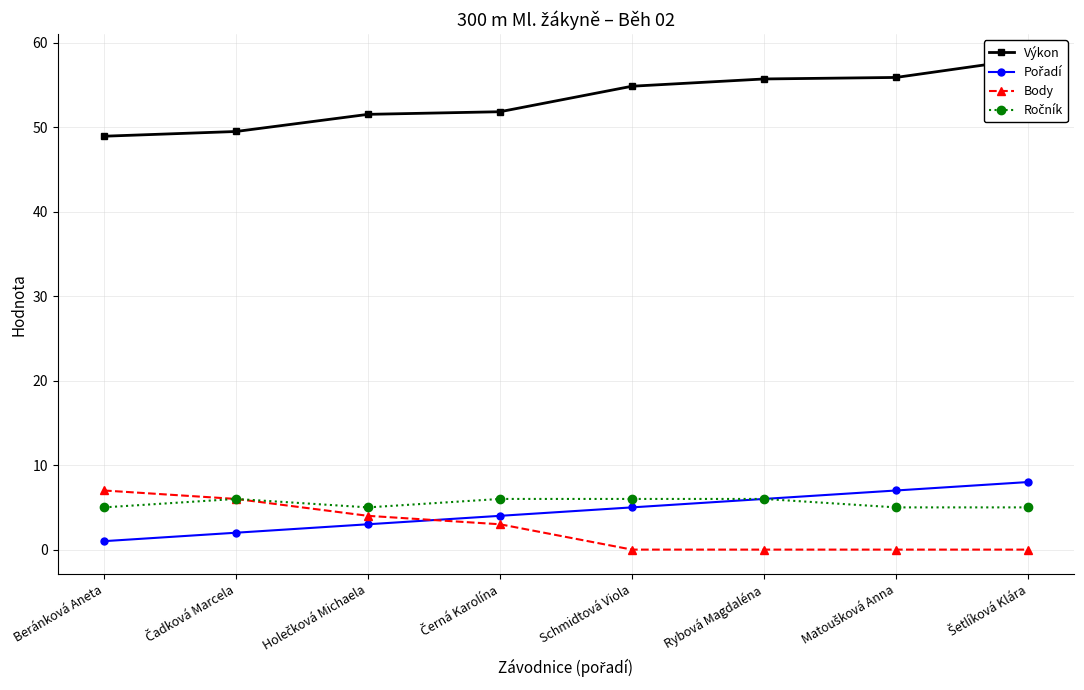

Count the number of categories in the chart.

8